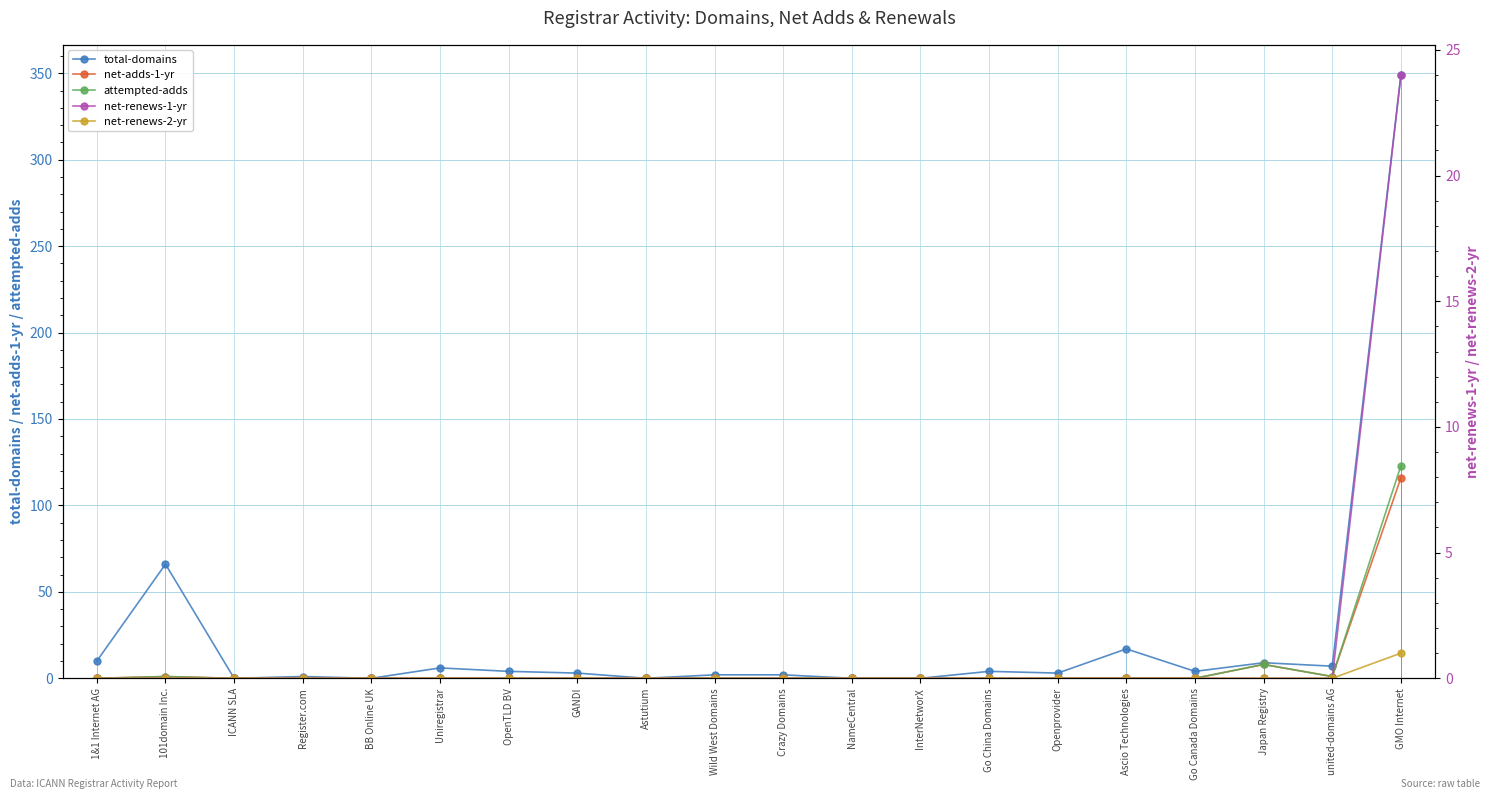

How many lines are shown in the chart?

5